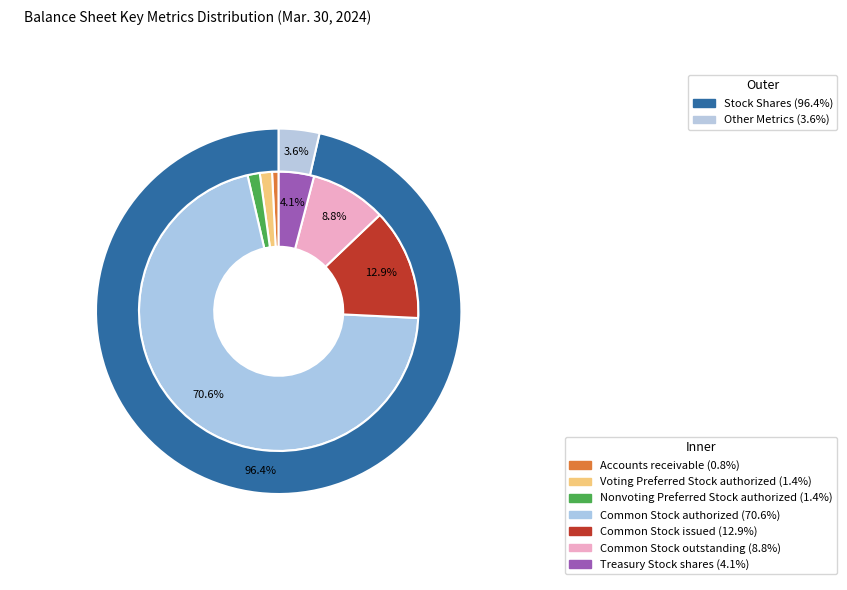

The Common Stock issued slice represents 13% of the pie. True or false?

True